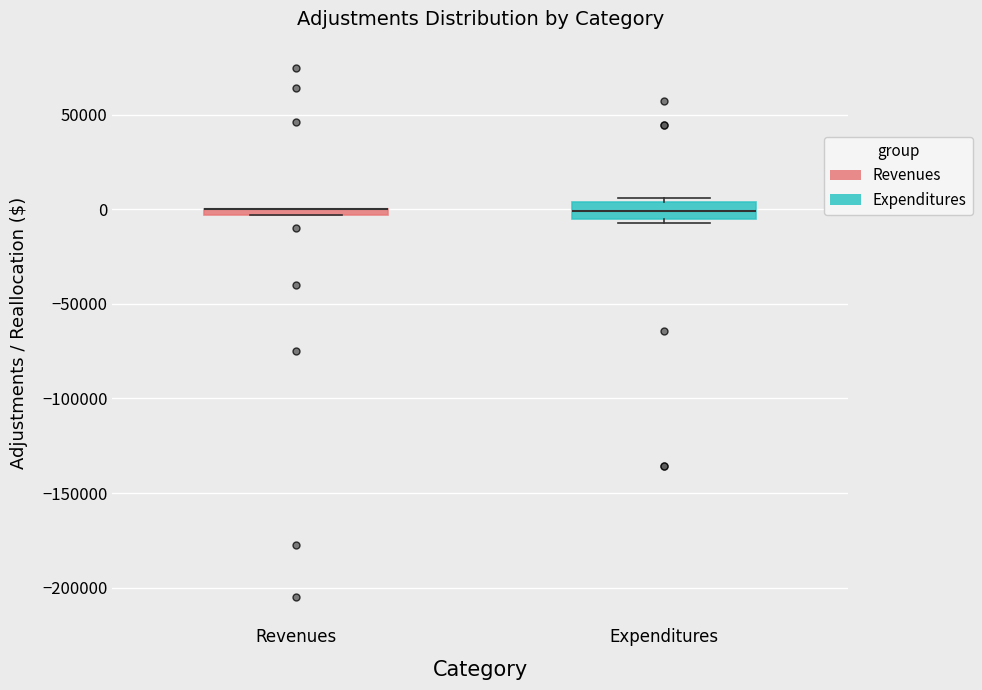

Where is the upper edge of the box for Revenues on the y-axis? The values are not printed on the chart, so give them approximately, as read against the axis.

0